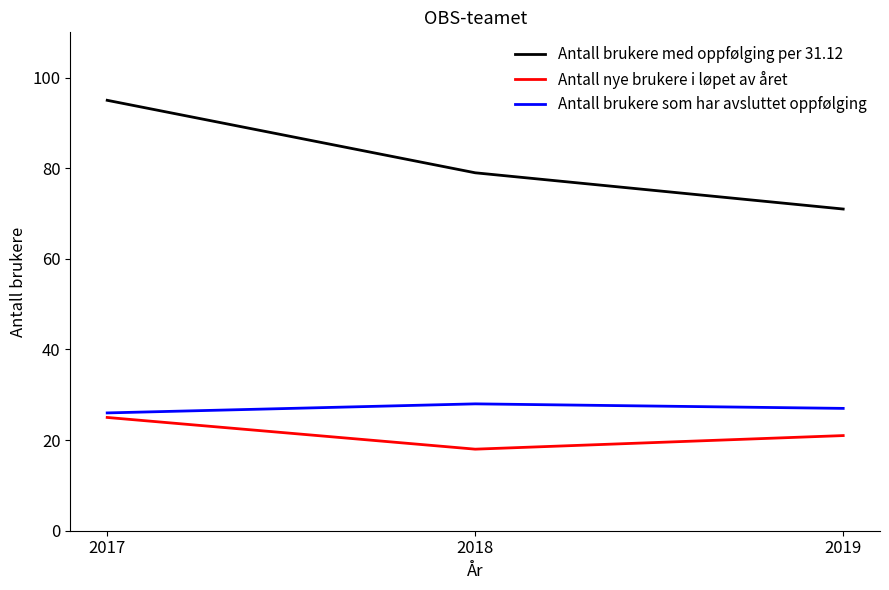

At which label is Antall brukere med oppfølging per 31.12 closest to 83?

2018